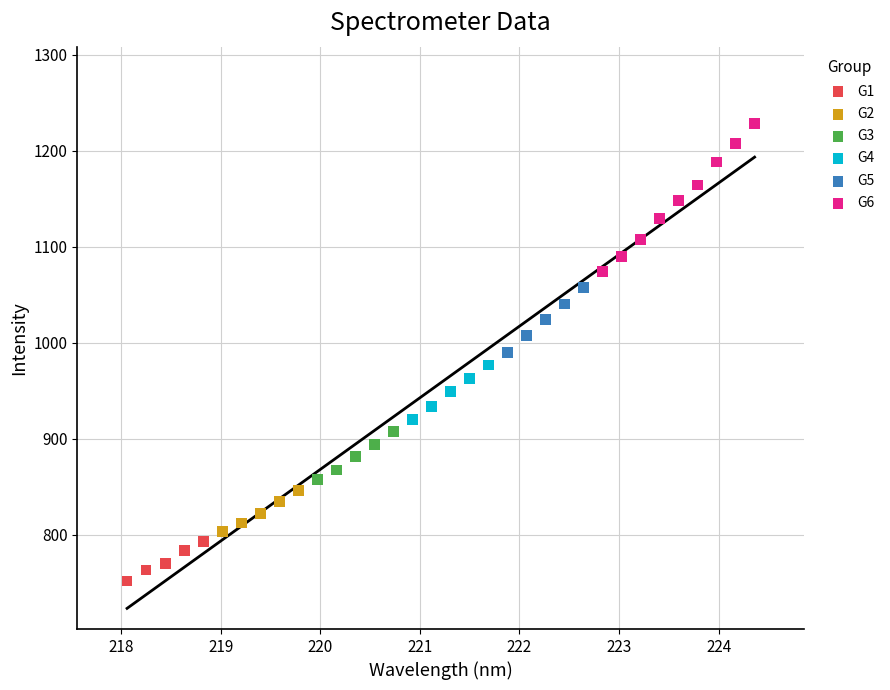

What are all the series names shown in the legend?

G1, G2, G3, G4, G5, G6